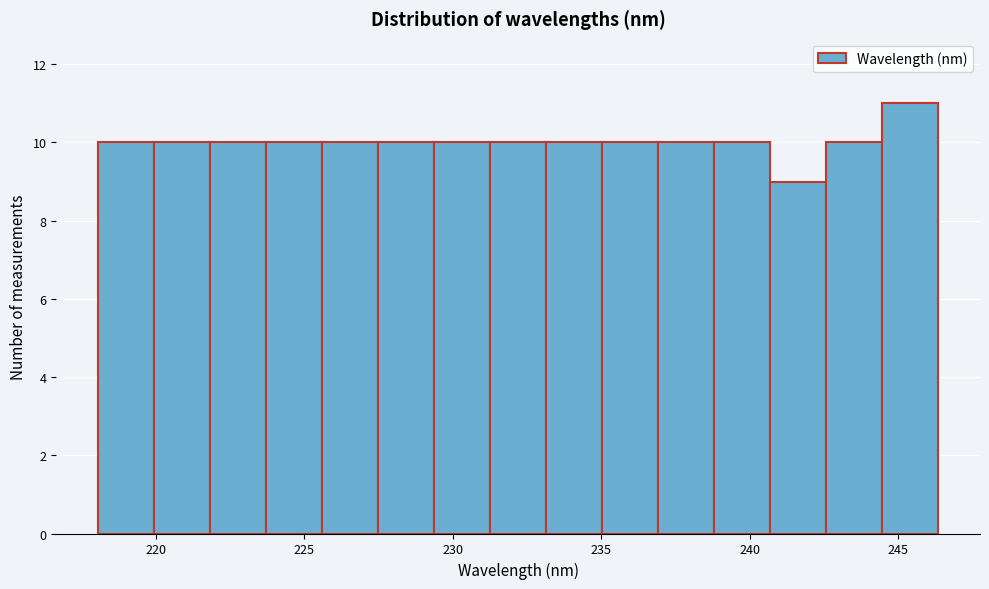

Read against the x-axis, roughly where is the centre of the tallest bar?

245.5